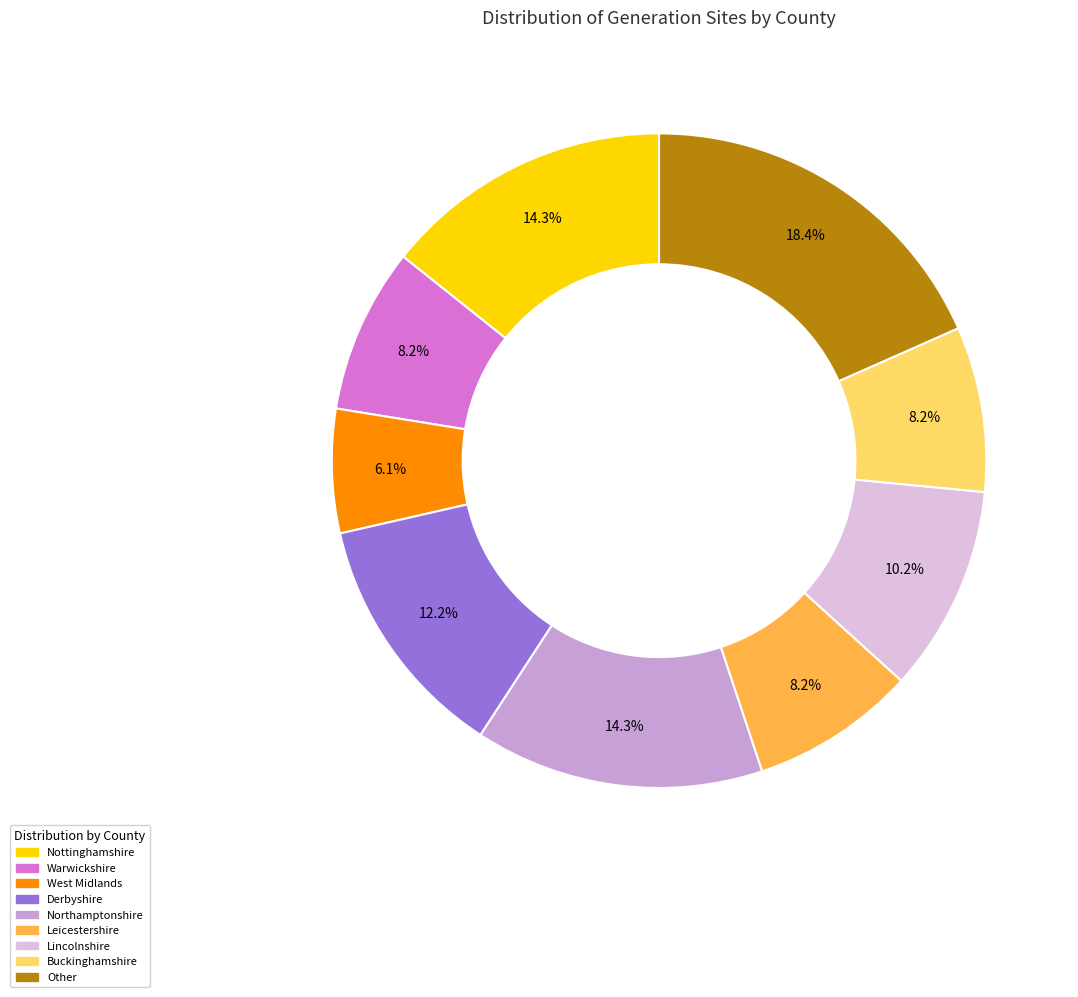

Is it true that Warwickshire is 1% of the pie?

False